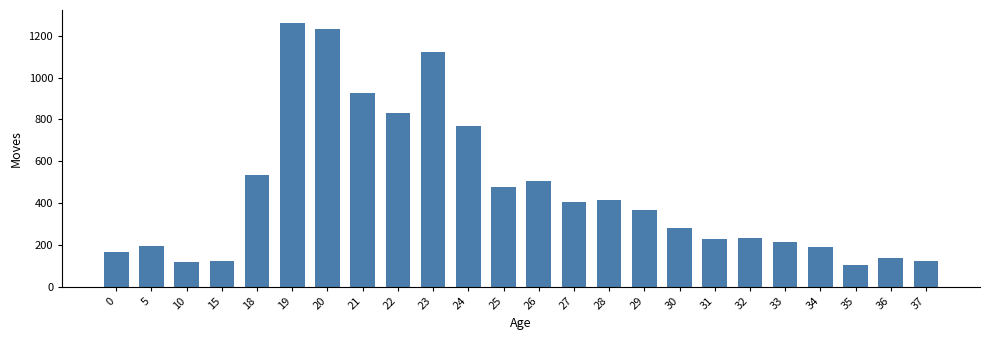

At which label is the value closest to 681?

24